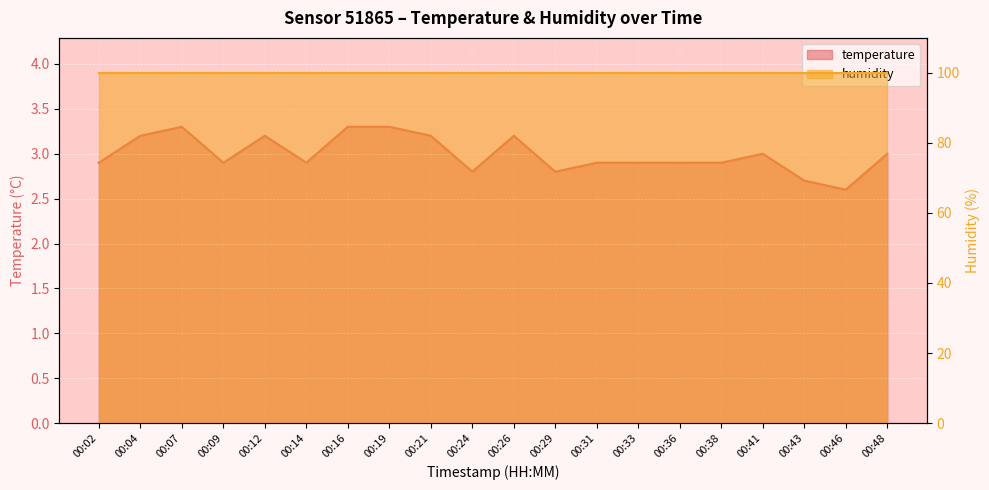

How many values are between 2 and 3?

13